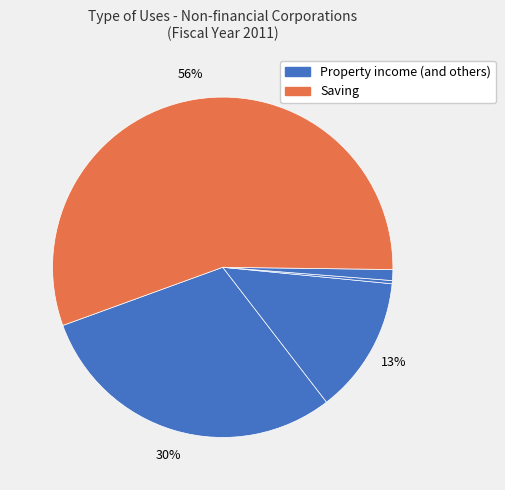

Count the number of slices in the pie.

5